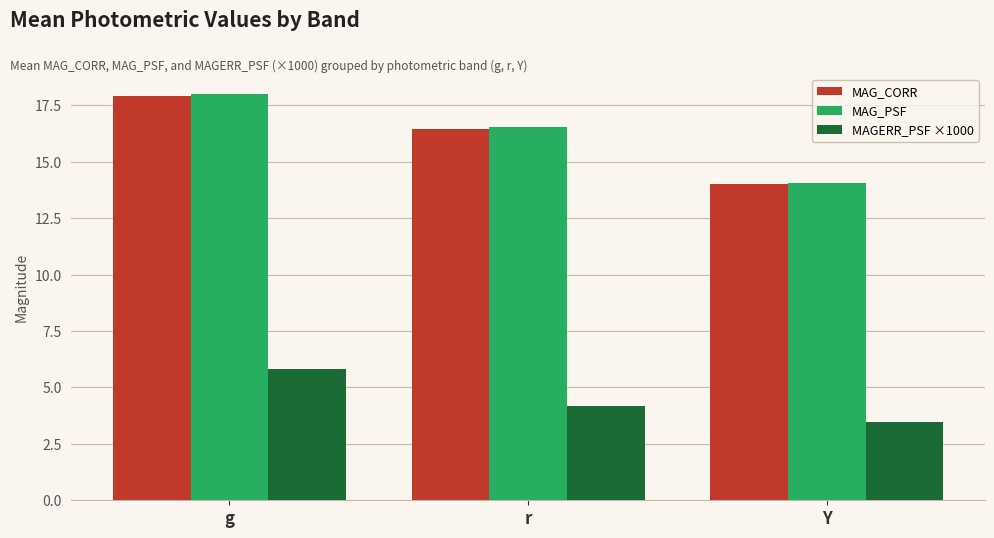

How many categories are shown in the chart?

3